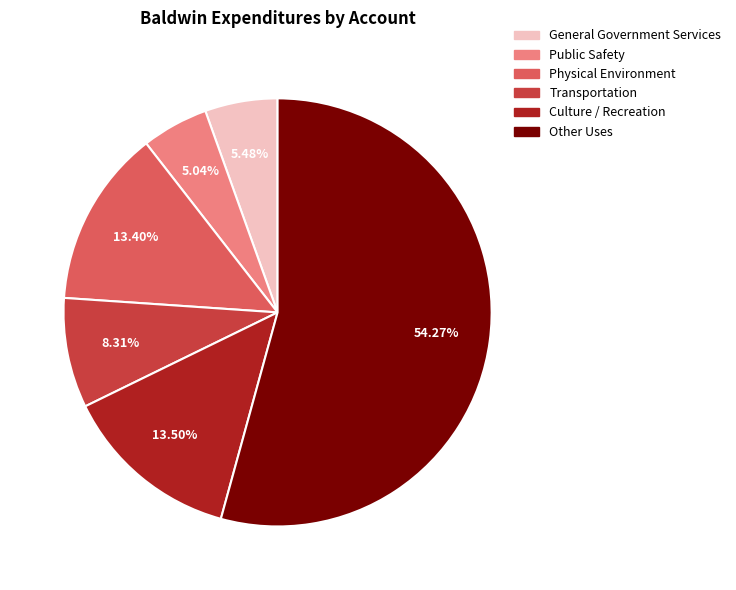

What is the largest slice in the pie chart?

Other Uses